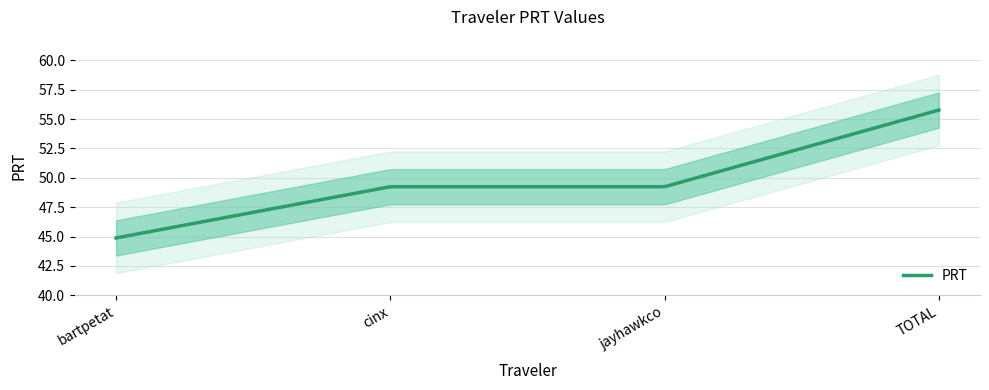

True or false: there are more than 0 points higher than both neighbors.

False